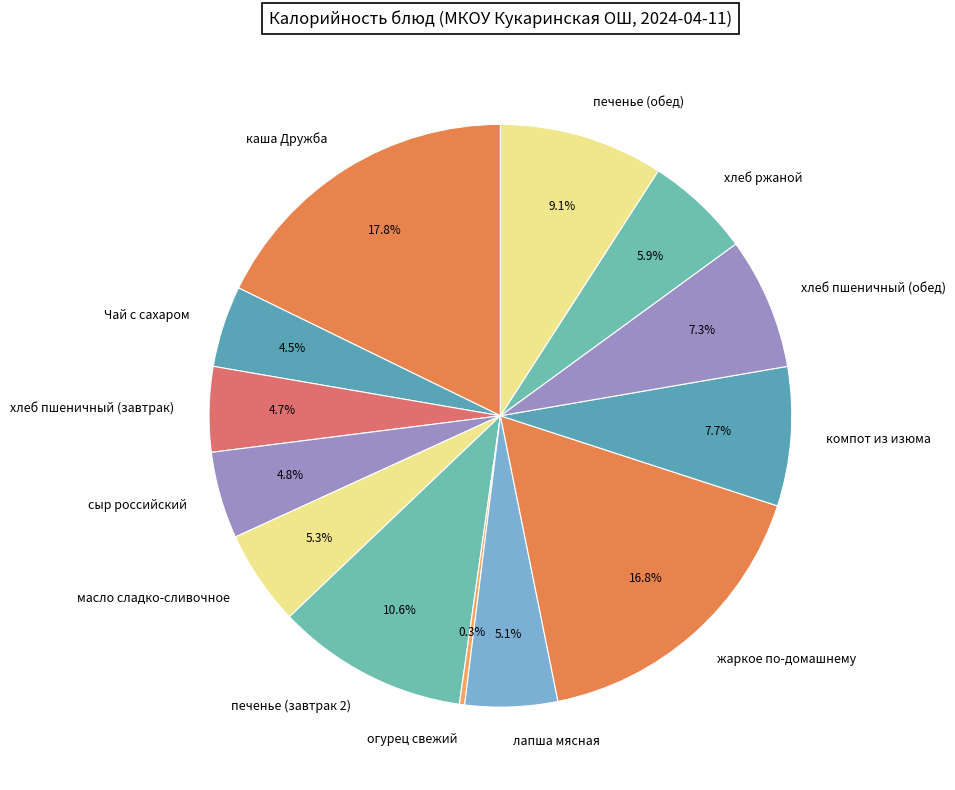

What is the smallest slice in the pie chart?

огурец свежий